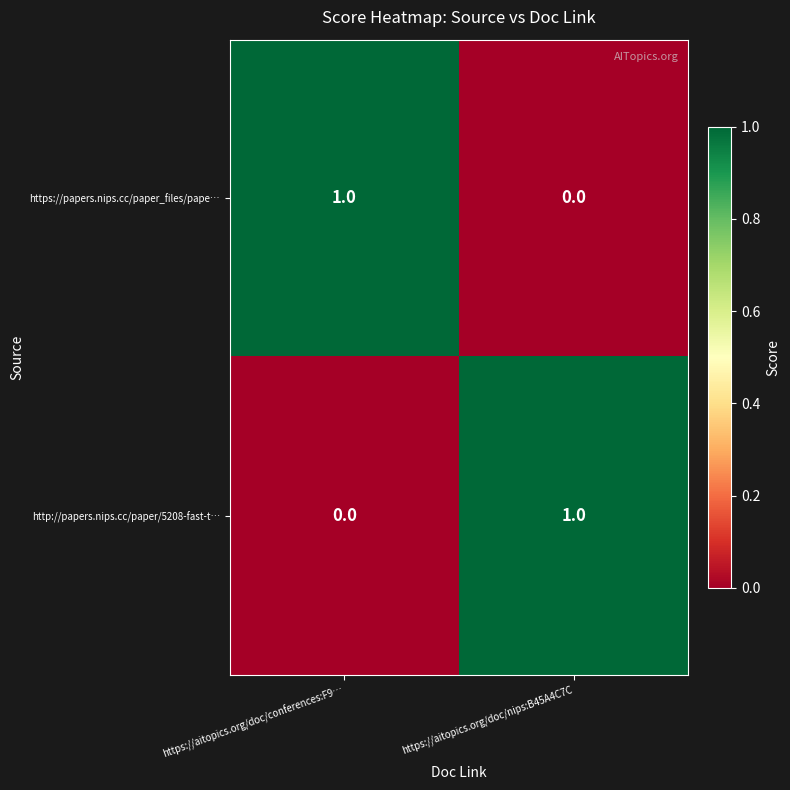

Where is http://papers.nips.cc/paper/5208-fast-t… nearest to the value 0?

https://aitopics.org/doc/conferences:F9…